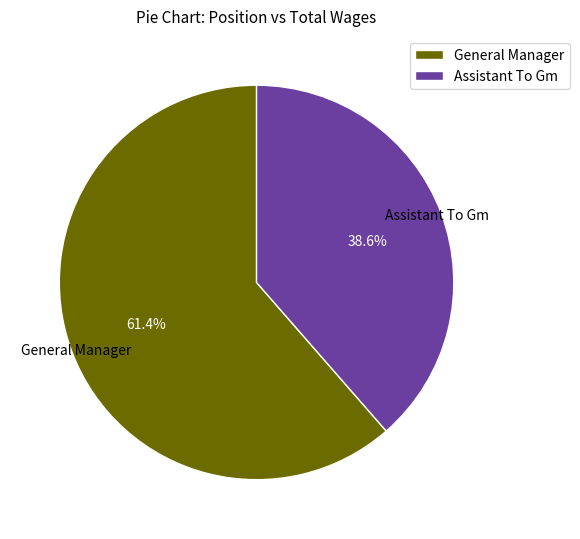

What percentage do Assistant To Gm and General Manager together represent?

100.0%